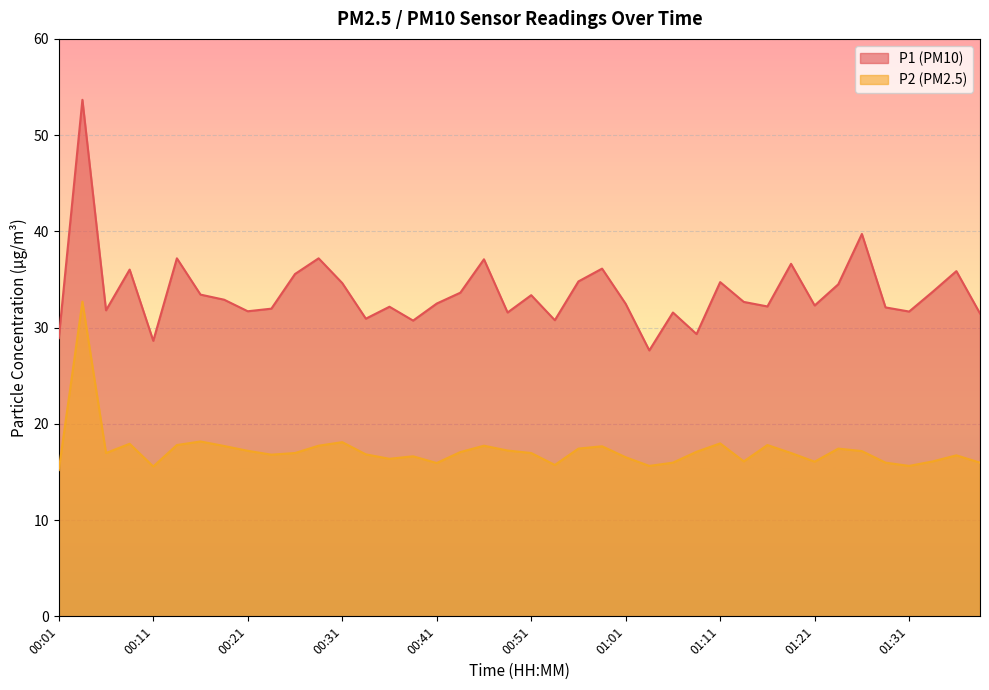

At which category is the sum across all series the highest?

00:03